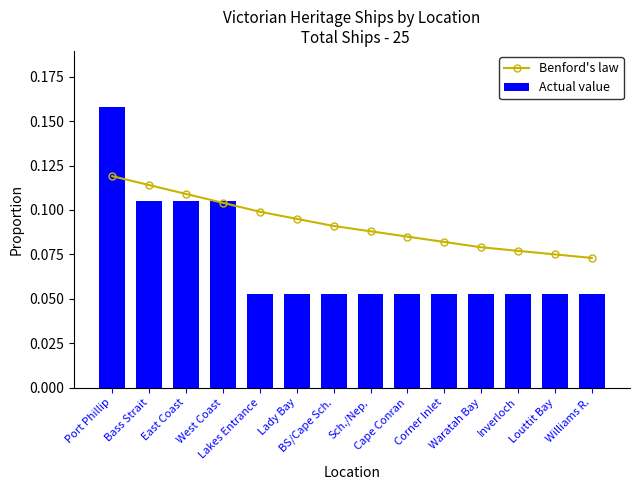

The value of Actual value at West Coast is 0.2. True or false?

False